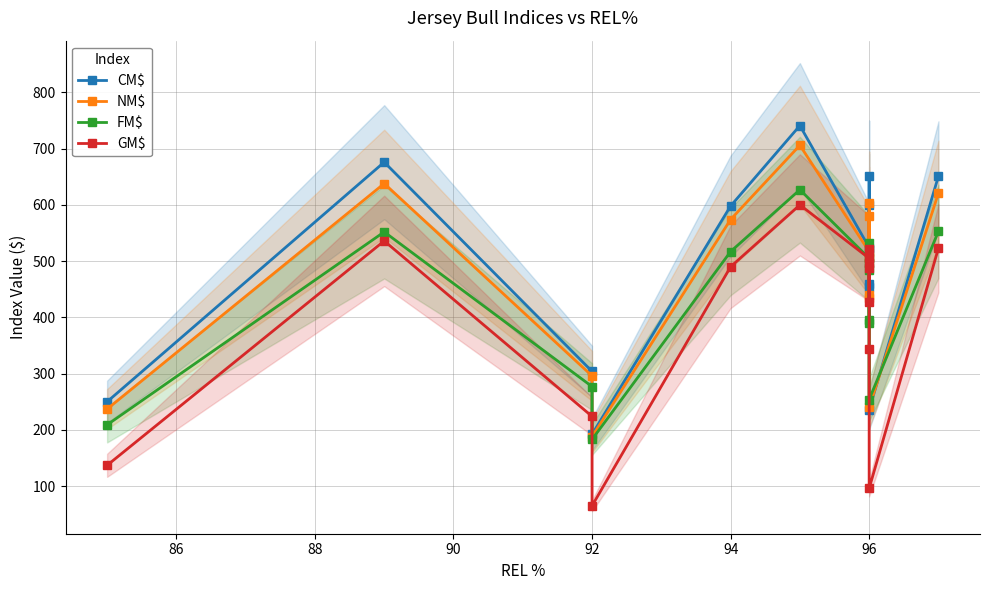

Does the chart have visible grid lines?

Yes